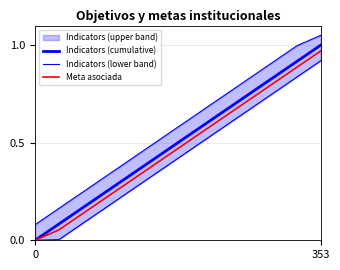

True or false: Indicators (cumulative) and Indicators (lower band) intersect in this chart.

False